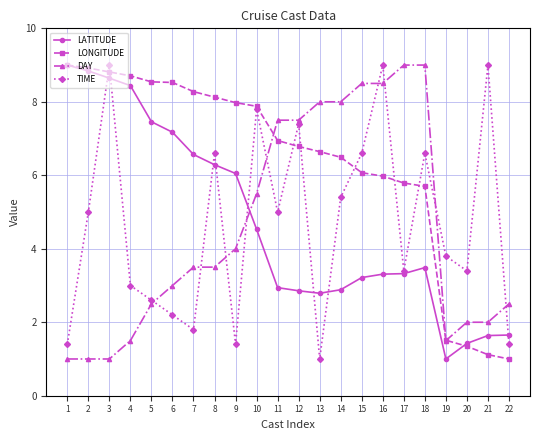

At how many categories does at least one series exceed 5?

19